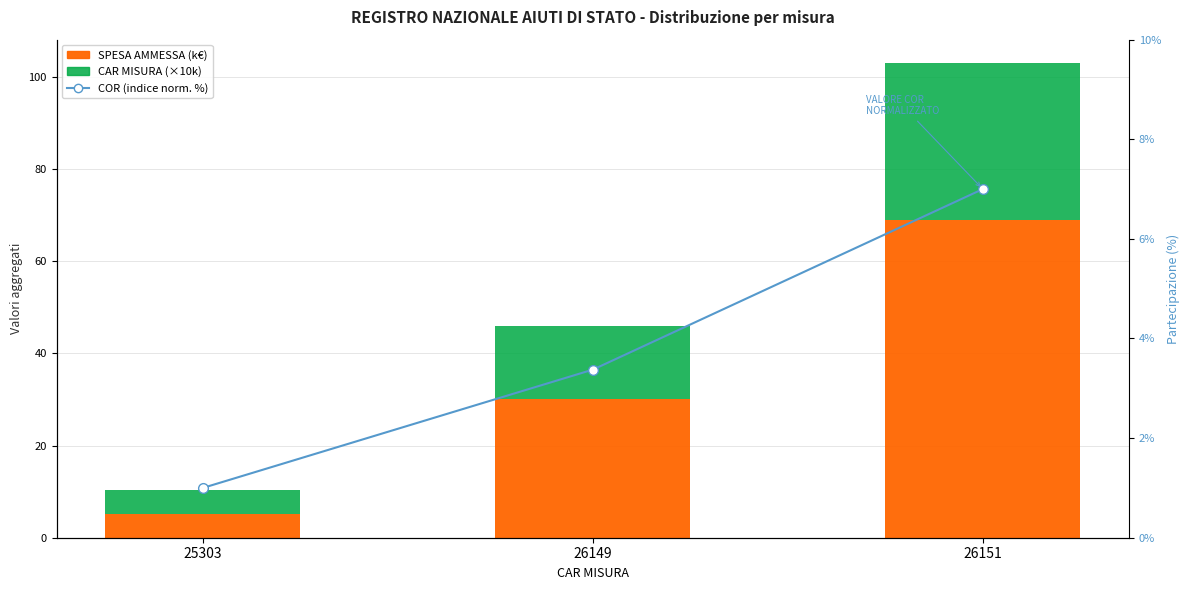

Rank the series by their maximum value, from highest to lowest.

SPESA AMMESSA (k€), CAR MISURA (×10k), COR (indice normalizzato %)